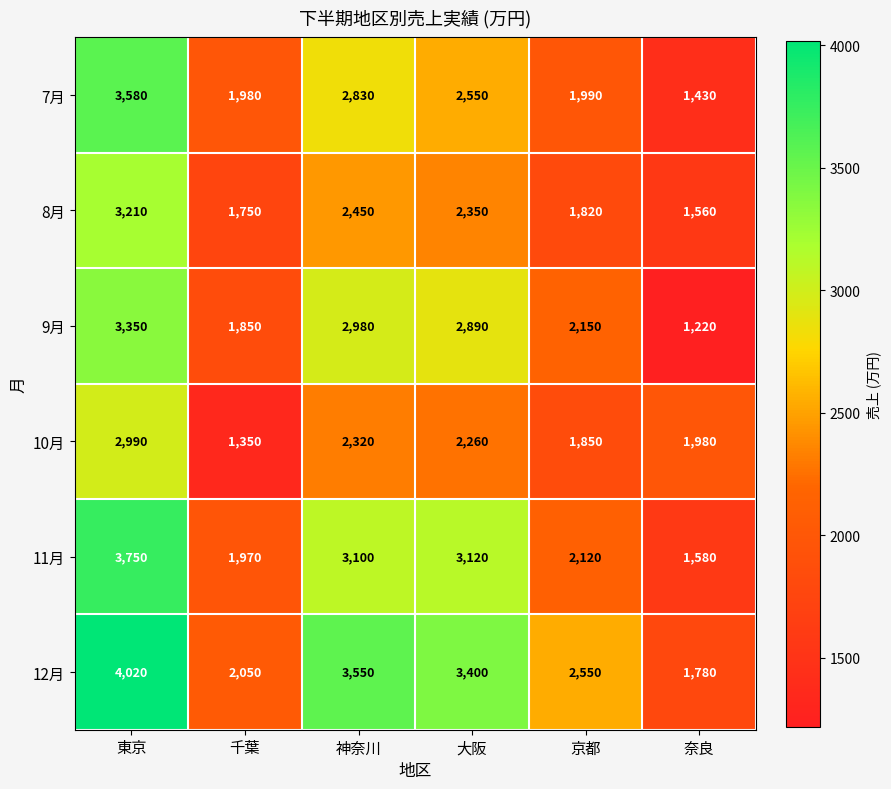

The value of 10月 at 大阪 is 2260. True or false?

True